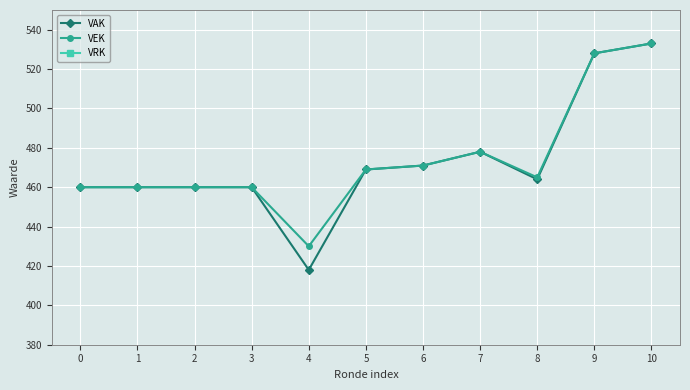

How many interior local peaks does the VAK series have?

1